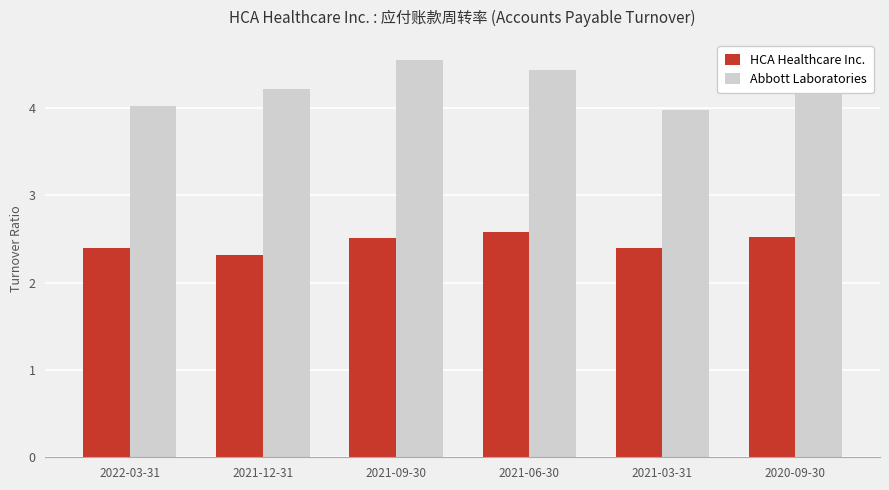

Which series changed the most between 2022-03-31 and 2021-06-30?

Abbott Laboratories